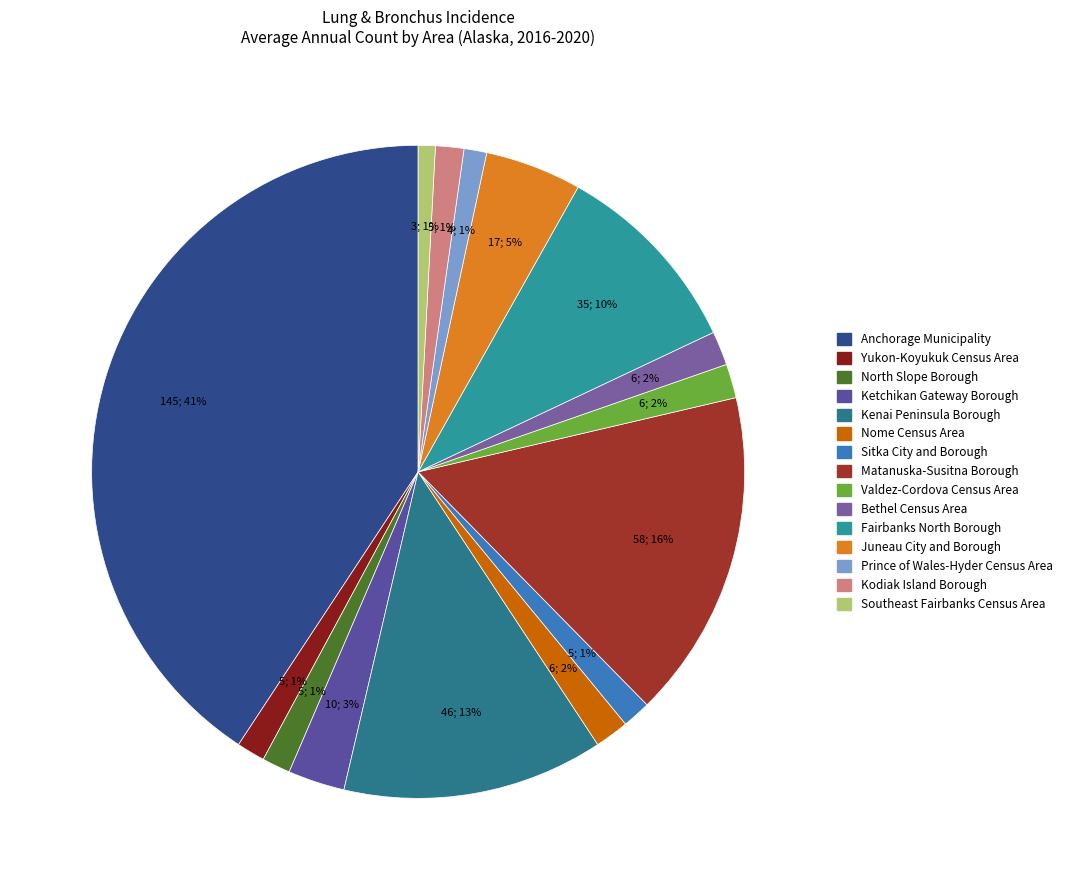

How many slices are in this pie chart?

15